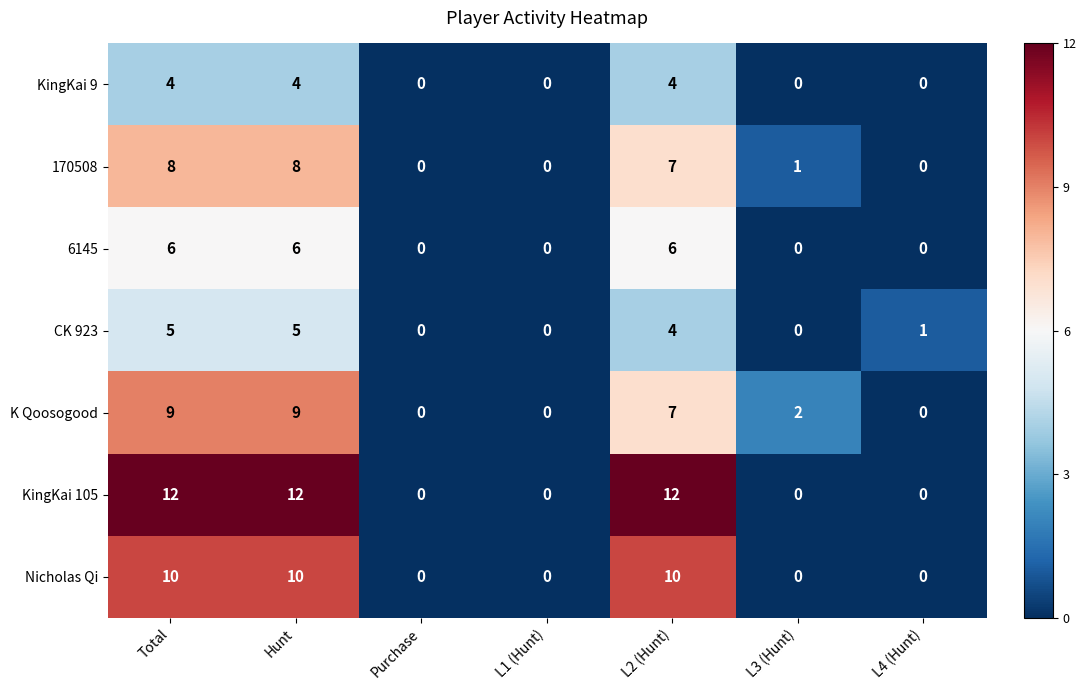

What is the maximum value for CK 923?

5